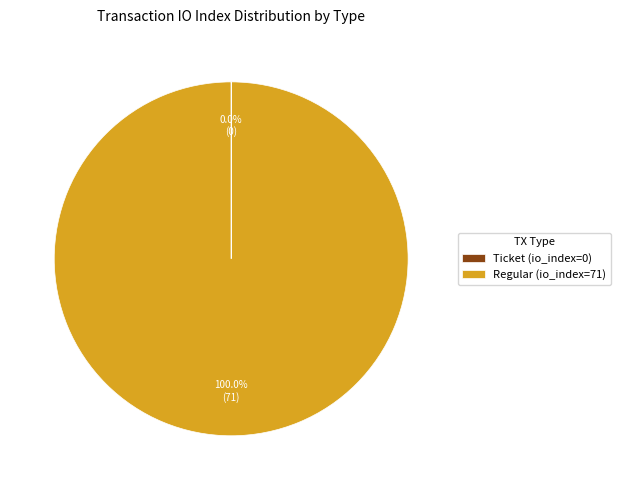

Does Regular (io_index=71) account for over 50% of the chart?

Yes